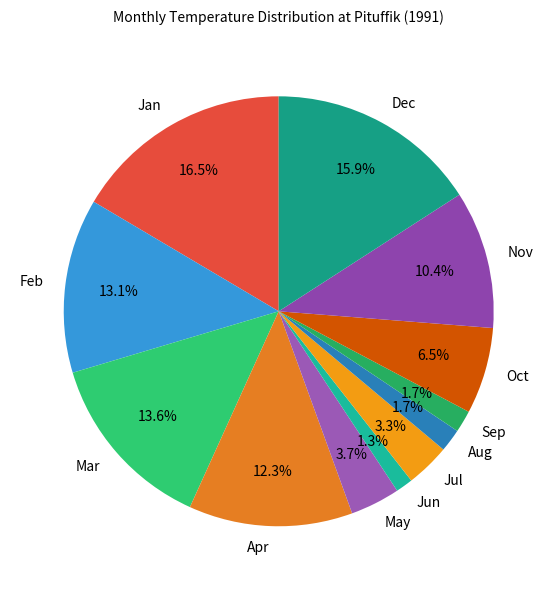

What percentage is NOT represented by Mar?

86.4%